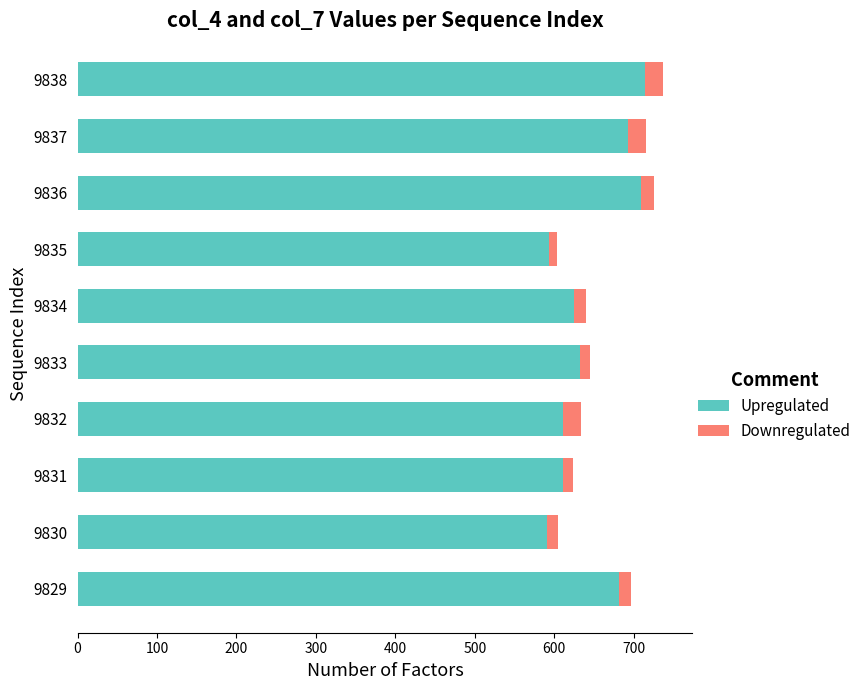

At which label is Upregulated closest to 652?

9833